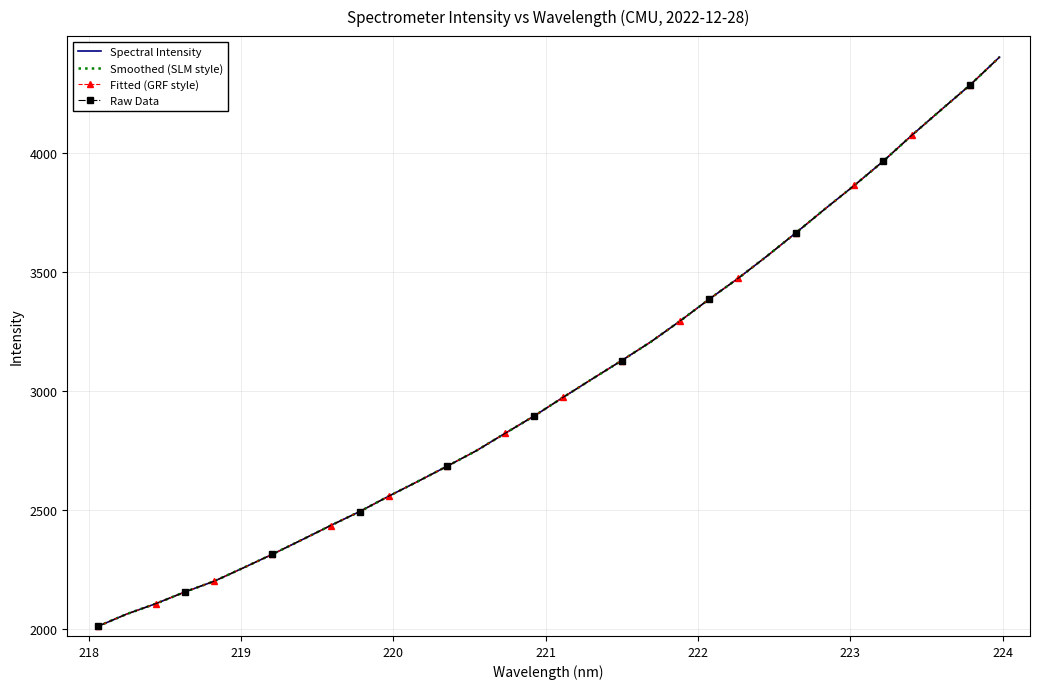

How many lines are shown in the chart?

4